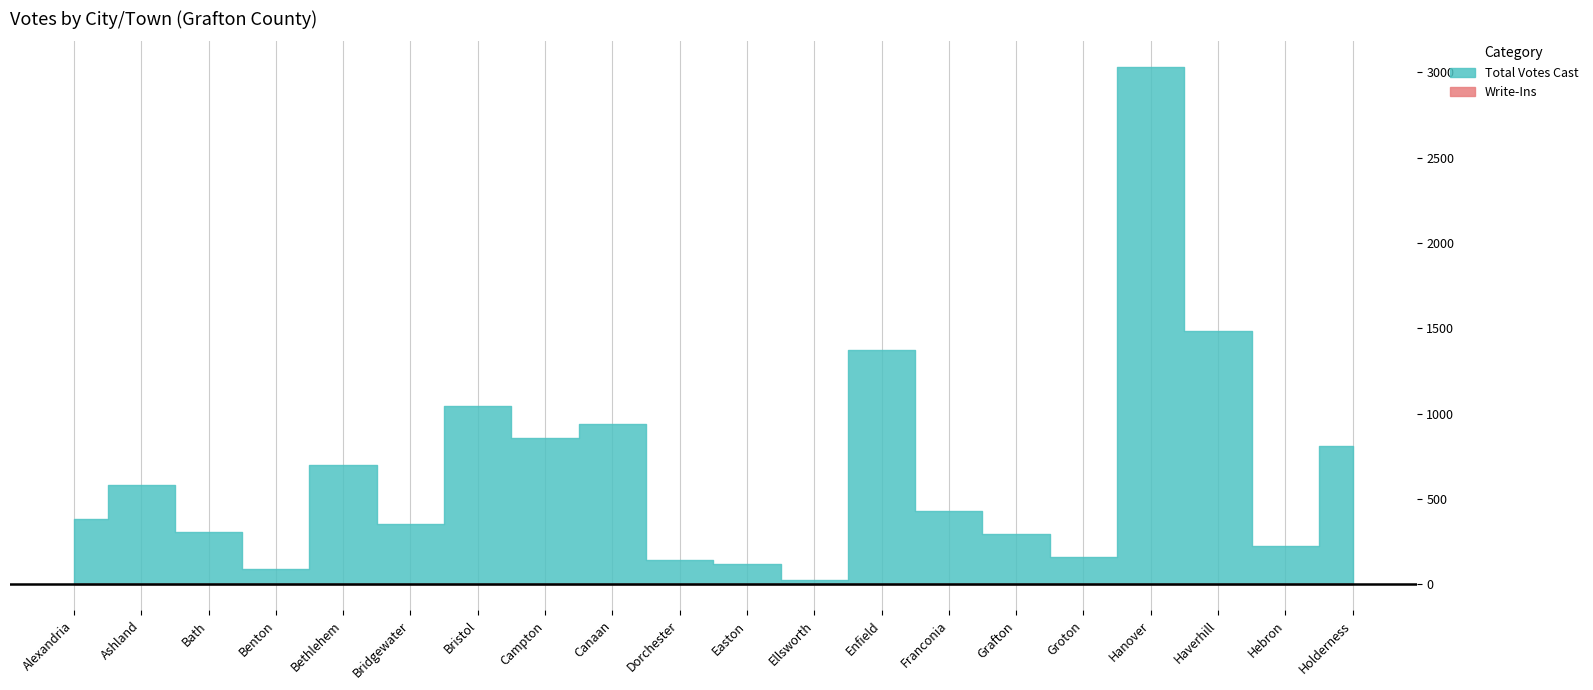

The Total Votes Cast series shows 749 at Haverhill. True or false?

False